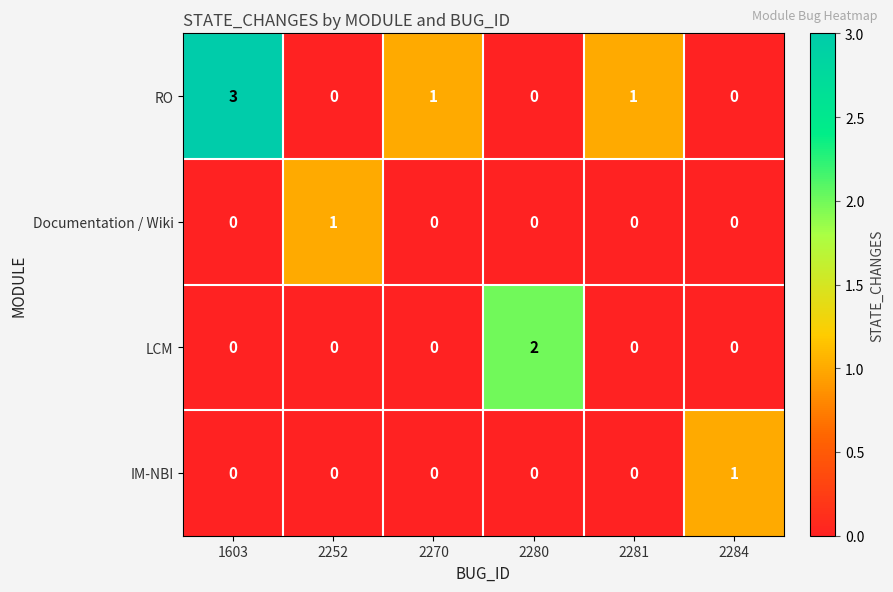

At which category is the sum across all series the highest?

1603